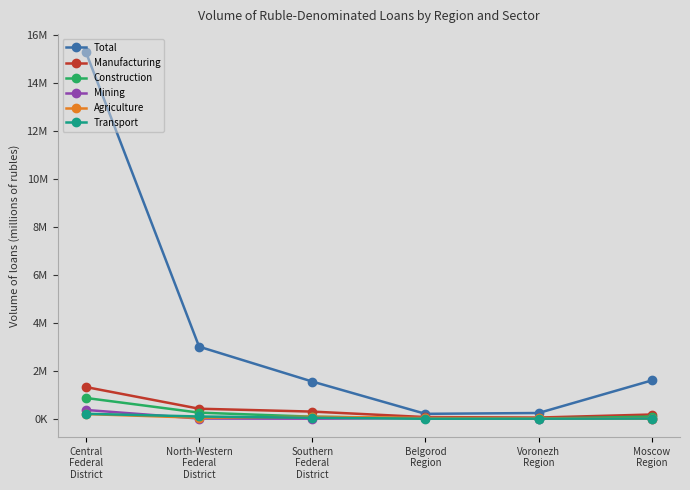

In Manufacturing, how many points are lower than both neighbors (excluding endpoints)?

1